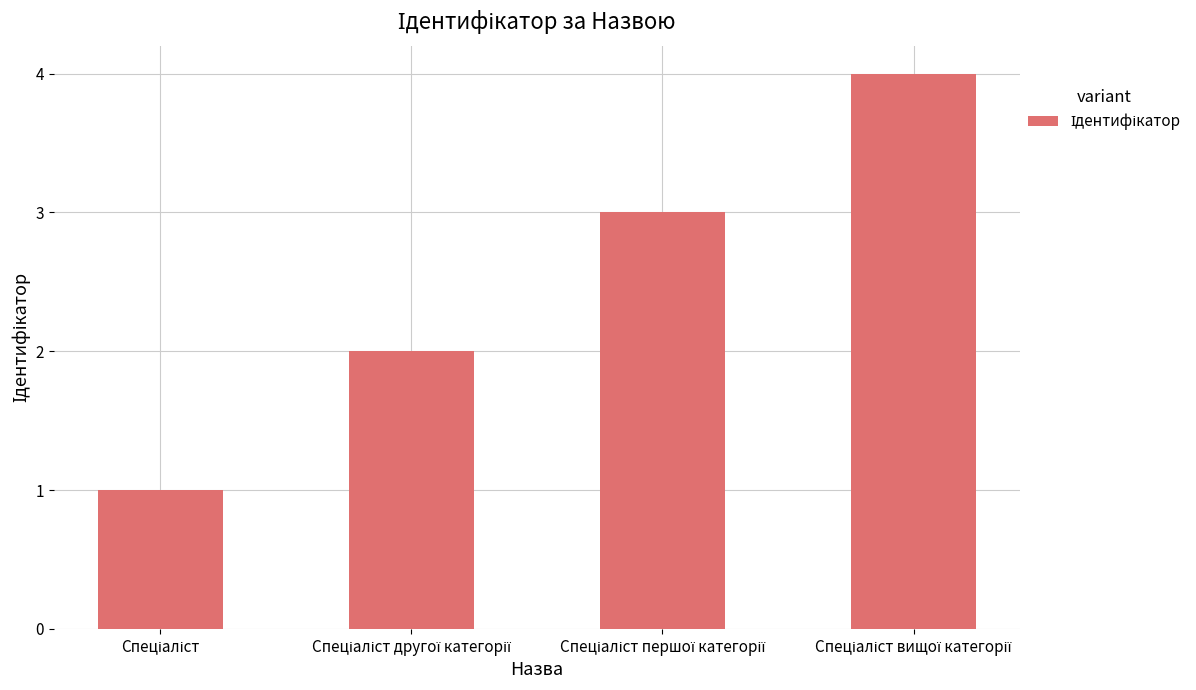

What is the greatest value displayed?

4